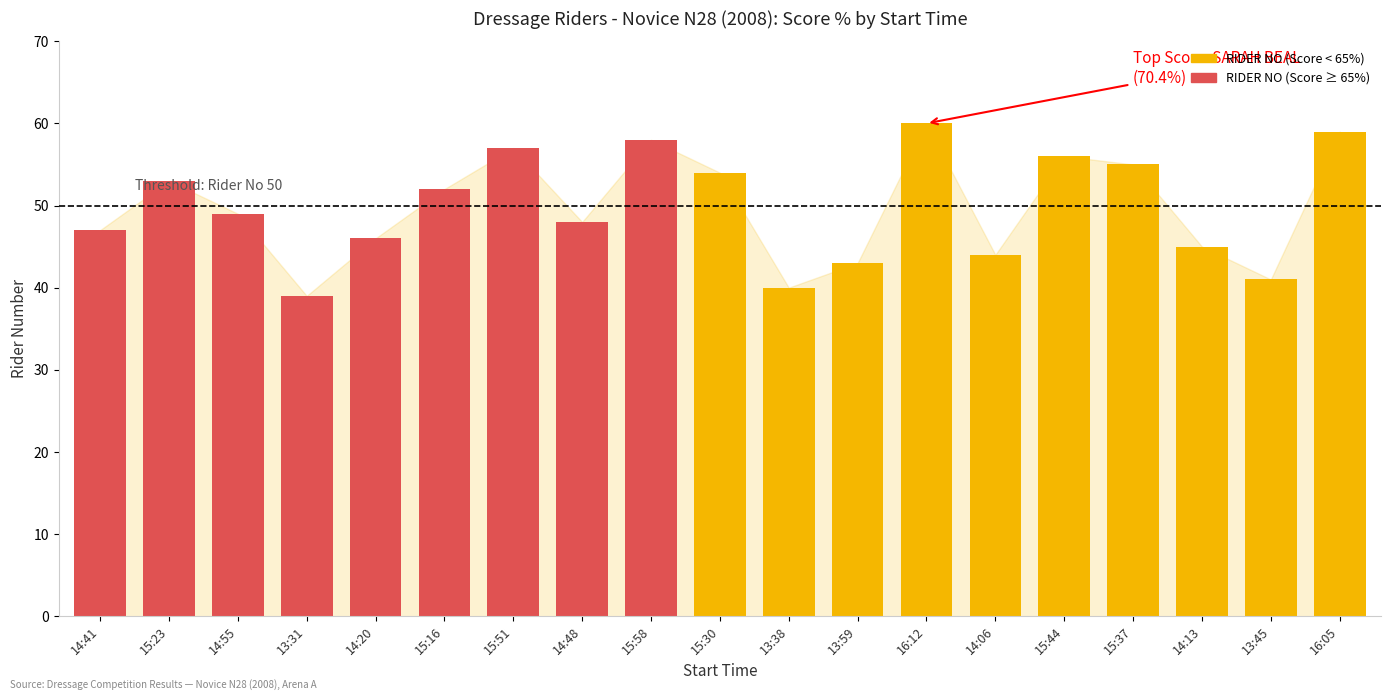

Rank the categories by value from lowest to highest.

13:31, 13:38, 13:45, 13:59, 14:06, 14:13, 14:20, 14:41, 14:48, 14:55, 15:16, 15:23, 15:30, 15:37, 15:44, 15:51, 15:58, 16:05, 16:12